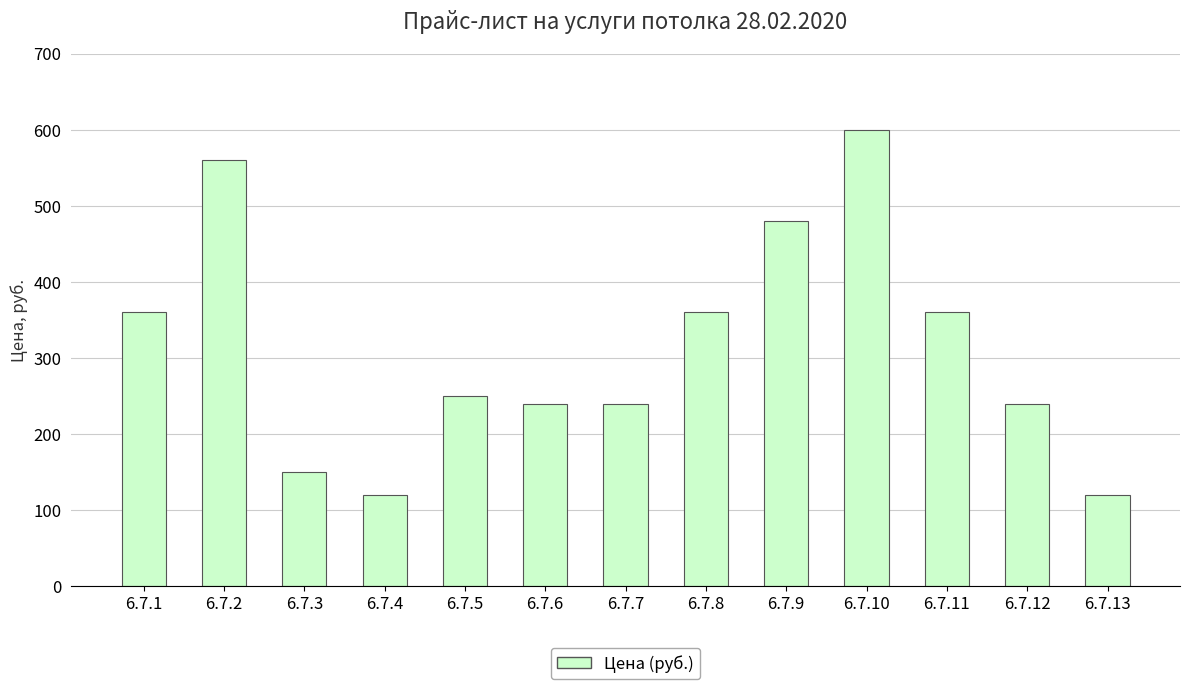

What is the smallest value displayed?

120